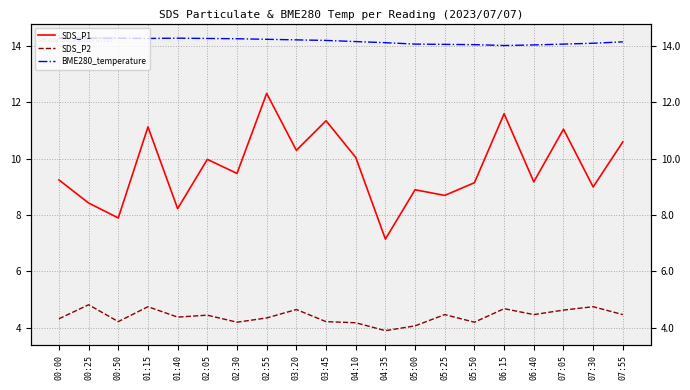

True or false: SDS_P1 and BME280_temperature intersect in this chart.

False